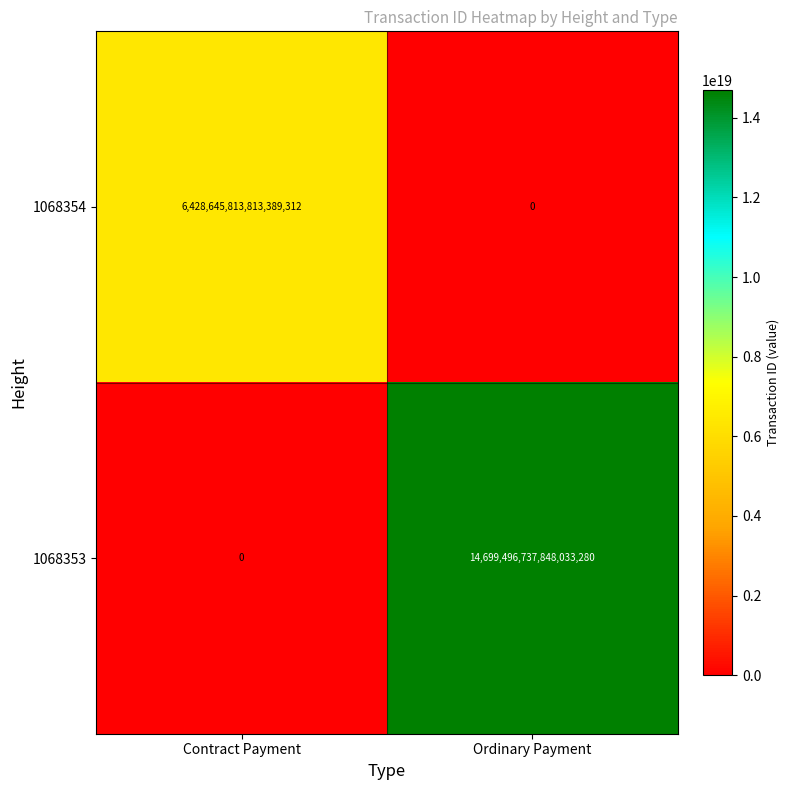

The value of 1068354 at Ordinary Payment is -2587164928737238528. True or false?

False